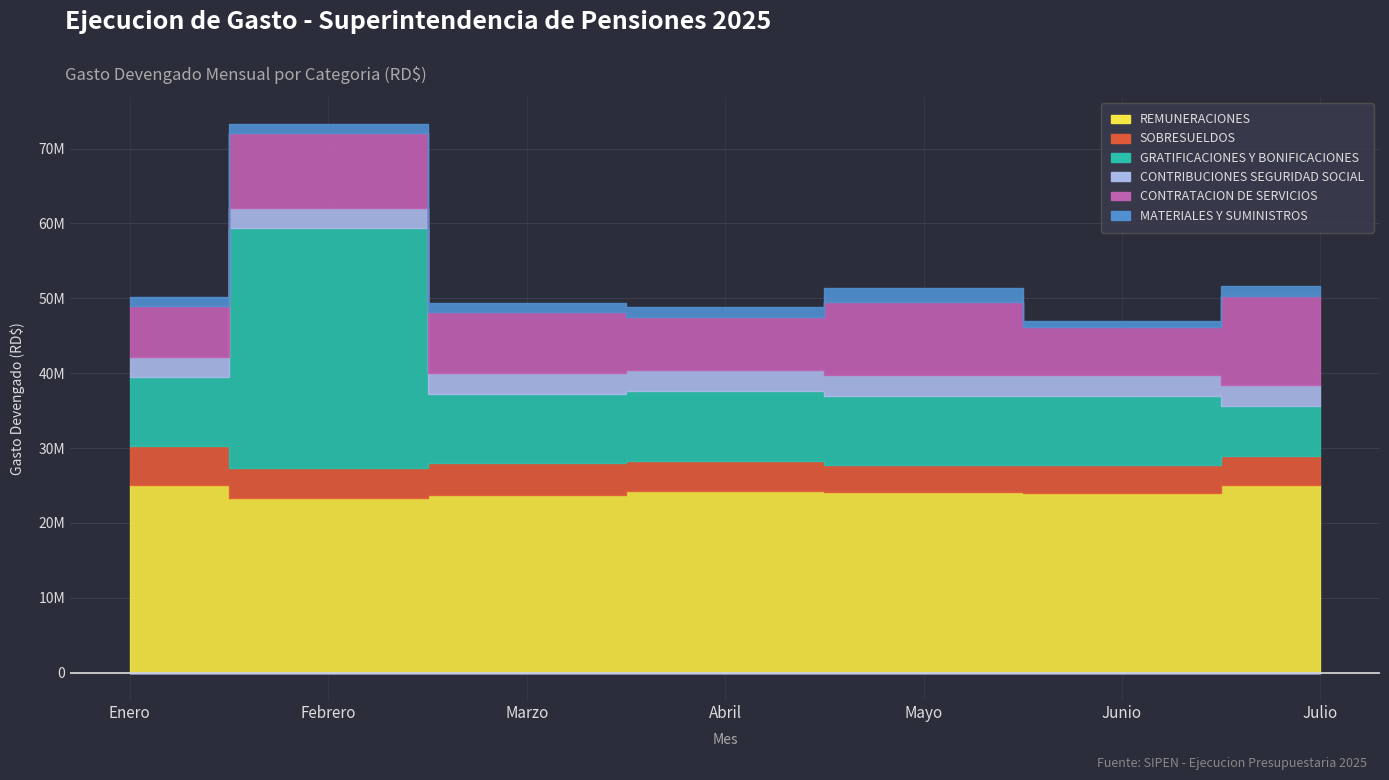

At Marzo, list the series in order from smallest to largest.

MATERIALES Y SUMINISTROS, CONTRIBUCIONES SEGURIDAD SOCIAL, SOBRESUELDOS, CONTRATACION DE SERVICIOS, GRATIFICACIONES Y BONIFICACIONES, REMUNERACIONES